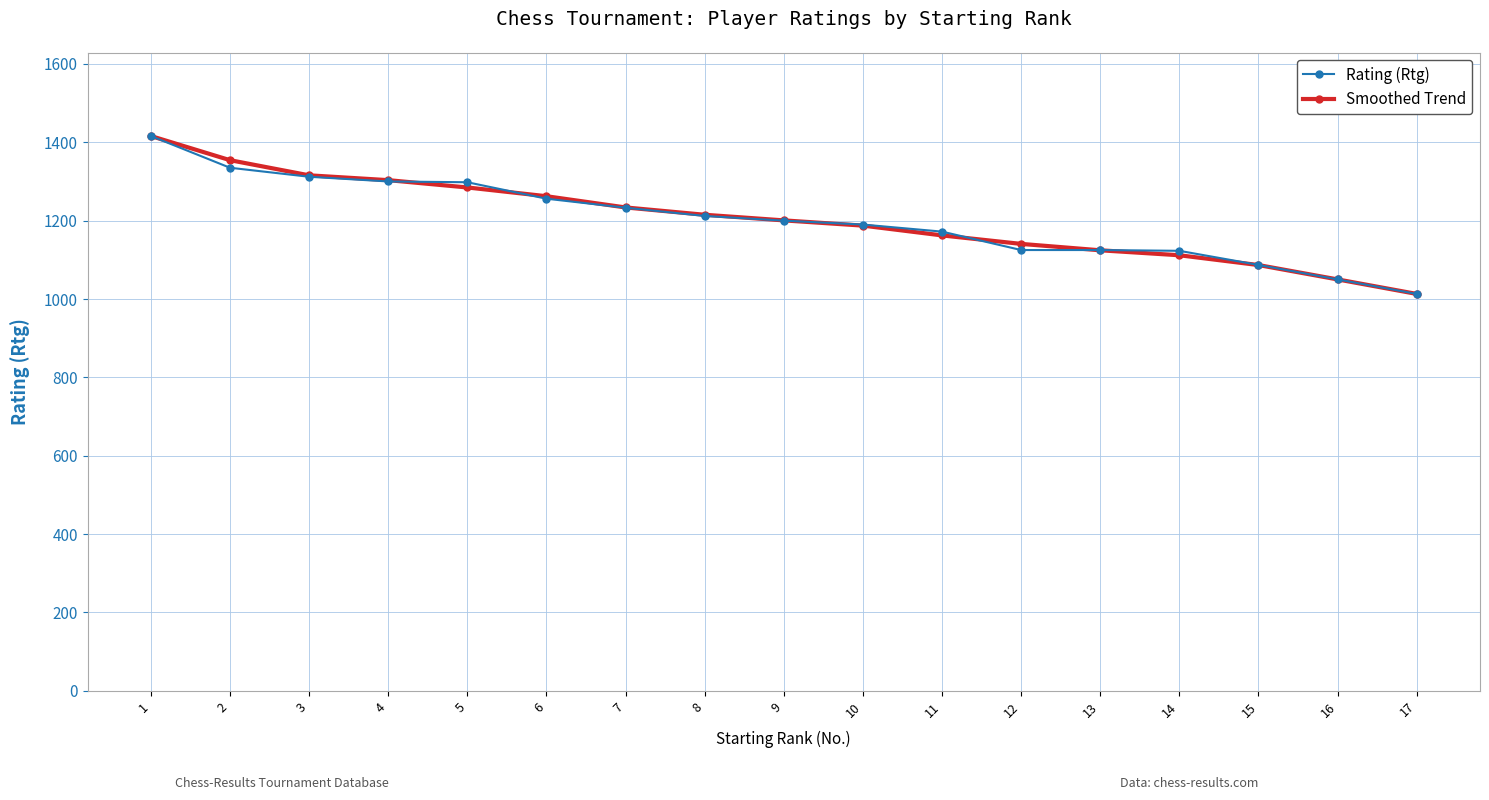

Is the value of Rating (Rtg) at 13 greater than the value of Smoothed Trend at 15?

Yes